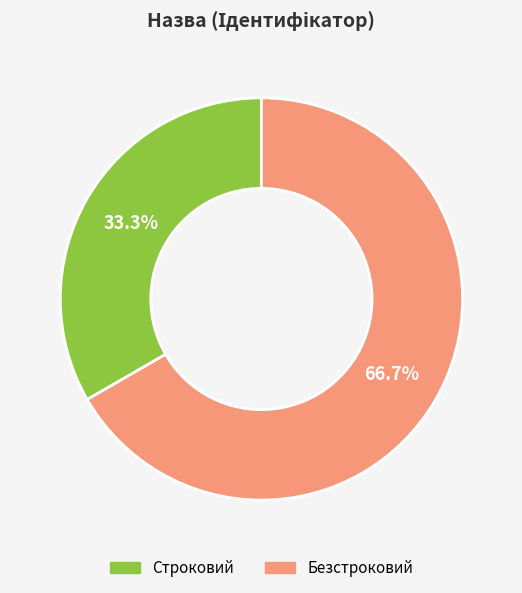

What is the total percentage of Безстроковий and Строковий?

100.0%